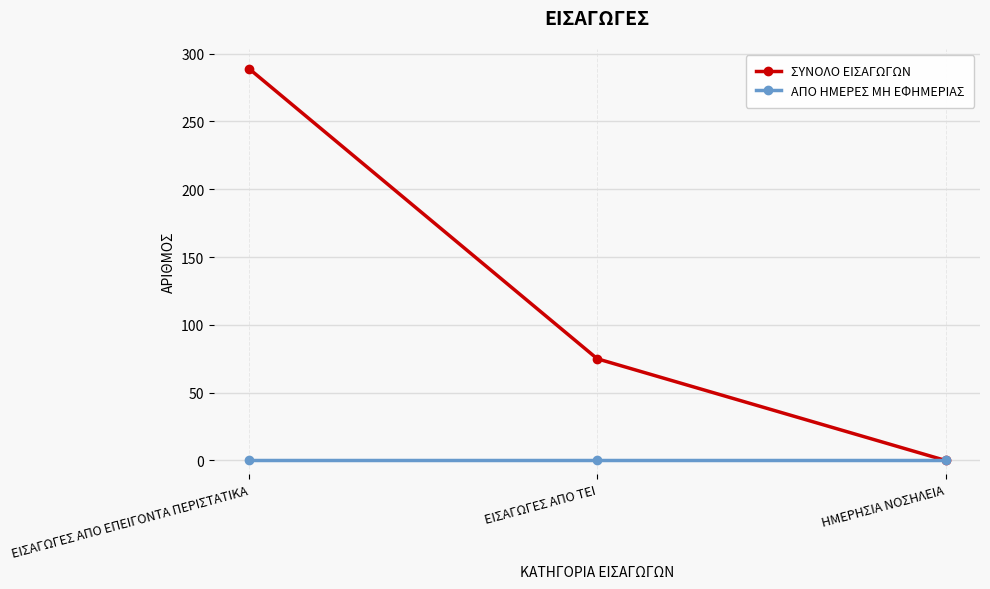

List the series in order of their overall mean, highest first.

ΣΥΝΟΛΟ ΕΙΣΑΓΩΓΩΝ, ΑΠΟ ΗΜΕΡΕΣ ΜΗ ΕΦΗΜΕΡΙΑΣ